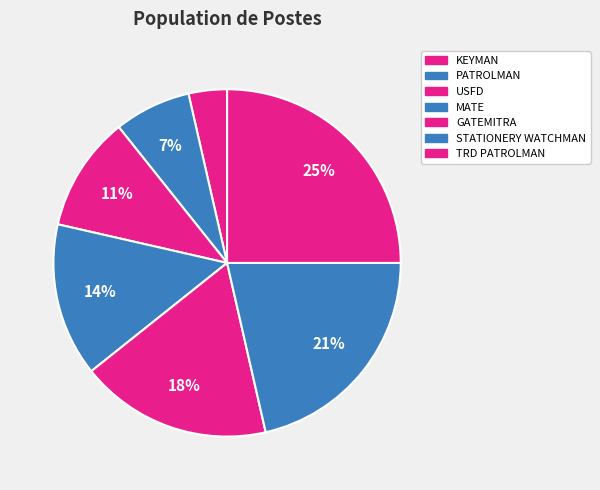

Count the number of slices in the pie.

7